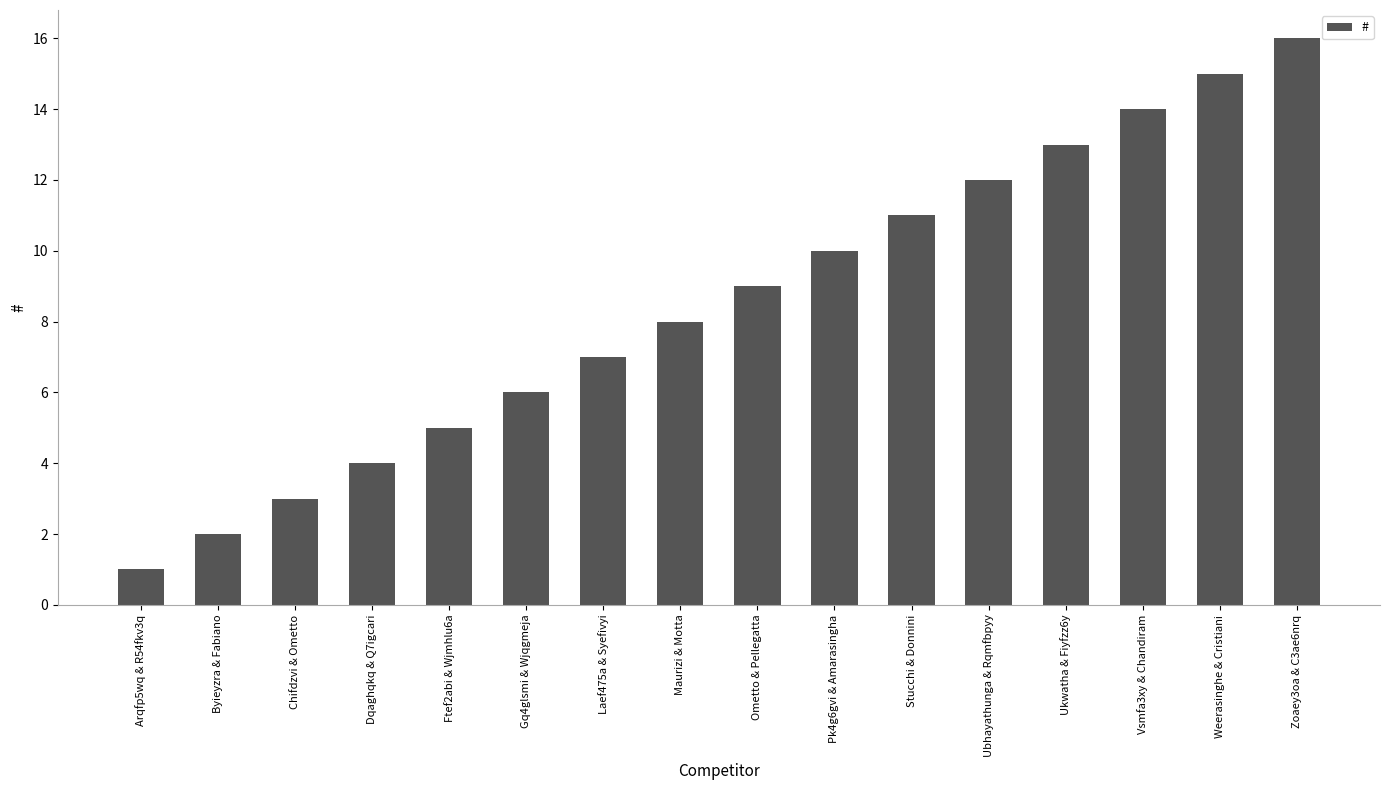

What is the ratio of the value at Ometto & Pellegatta to the value at Stucchi & Donnini?

0.8